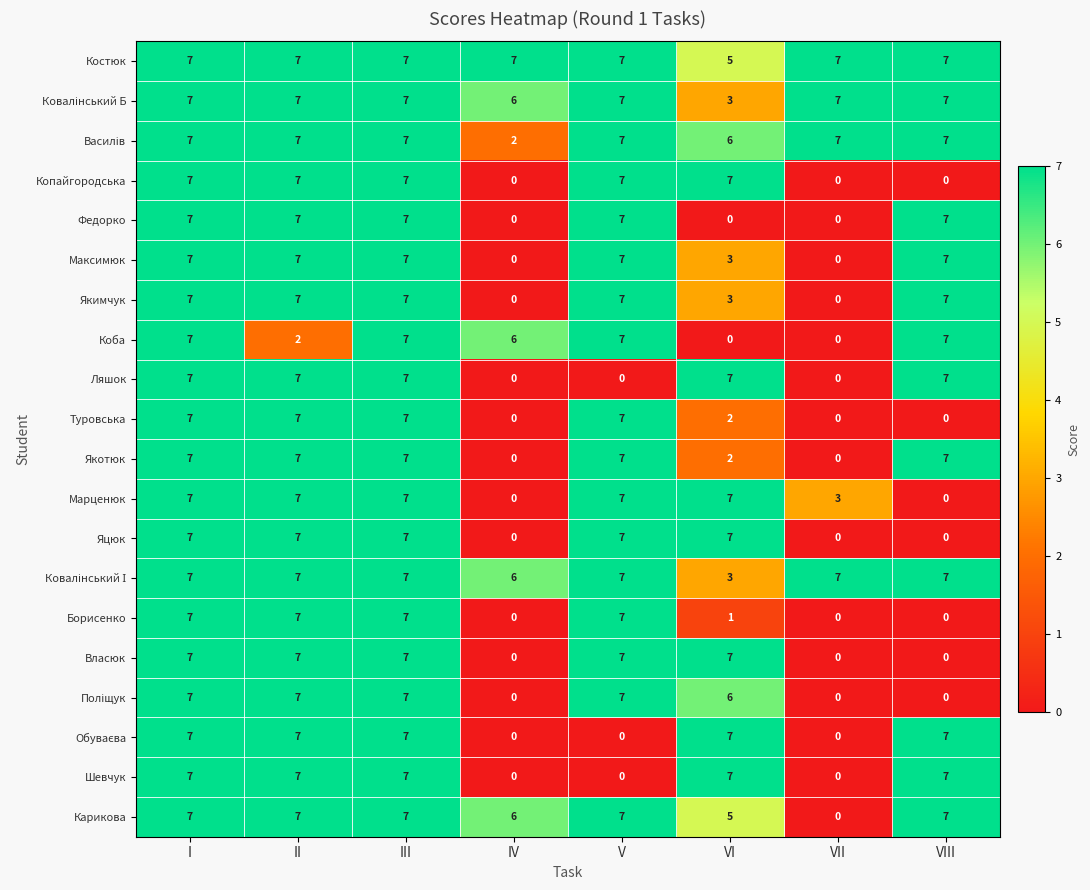

What is the total value across all series at IV?

33